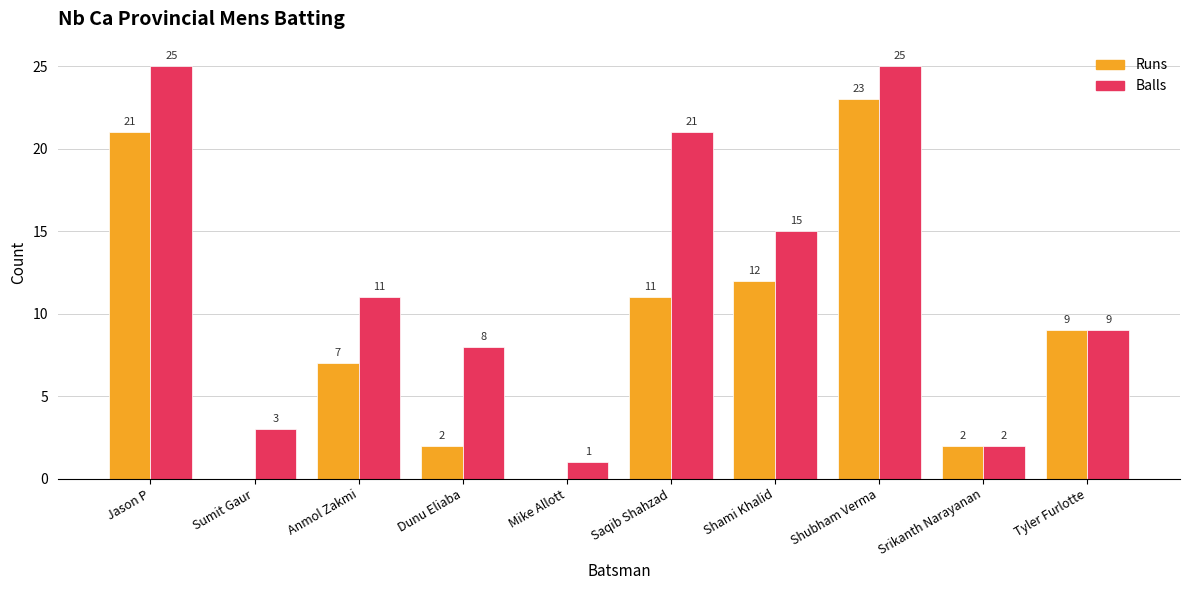

How many data points does each series have?

10